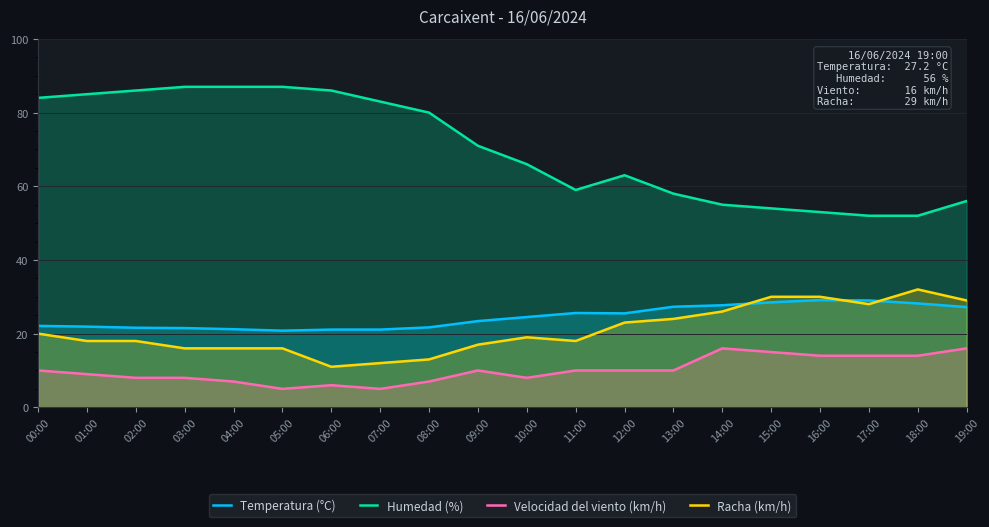

True or false: Racha (km/h) has a value of 16.0 at 05:00.

True